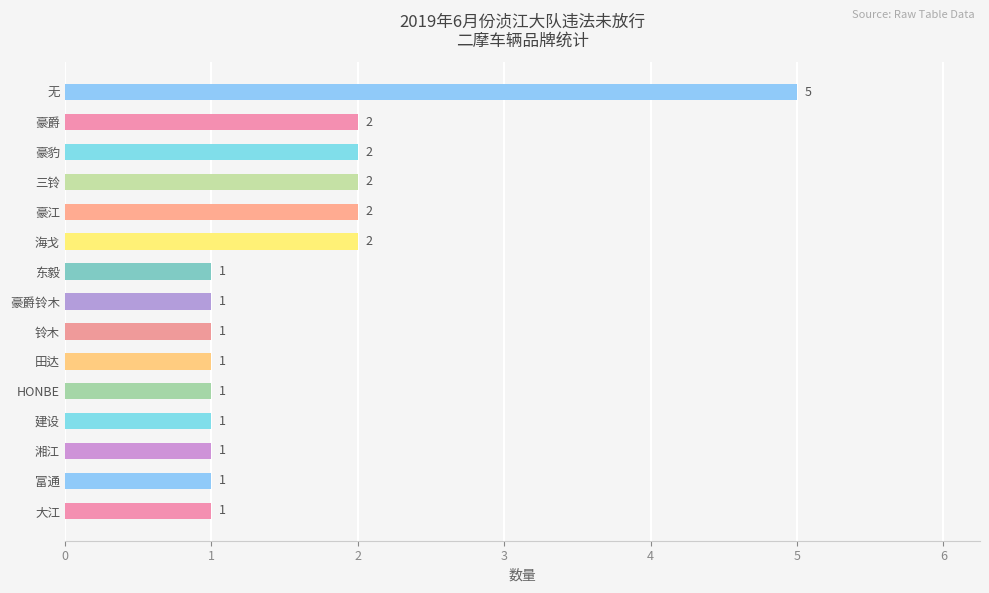

What is the maximum value shown in the chart?

5